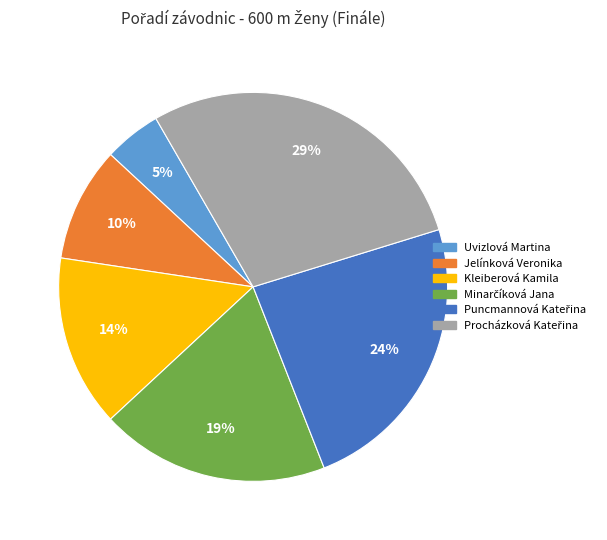

What is the ratio of the value at Jelínková Veronika to the value at Uvizlová Martina?

2.0